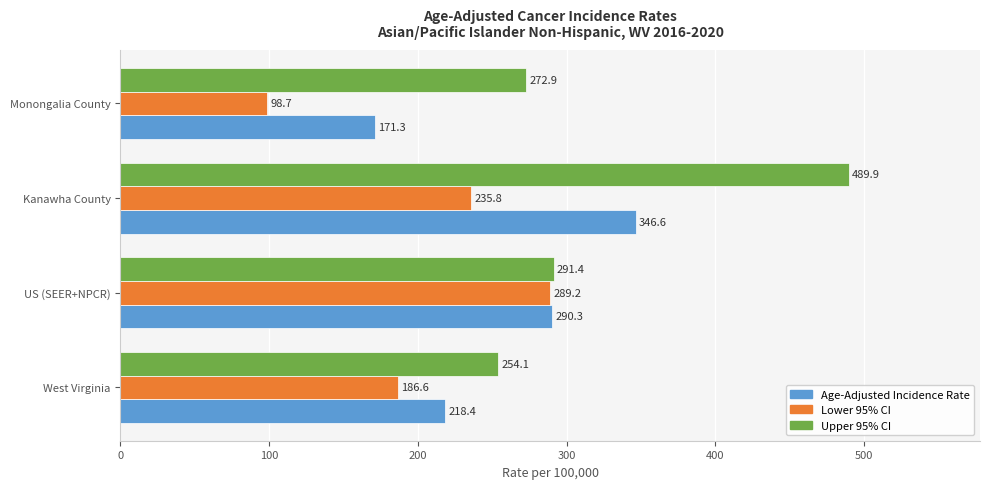

Which series has the largest range (max minus min)?

Upper 95% CI